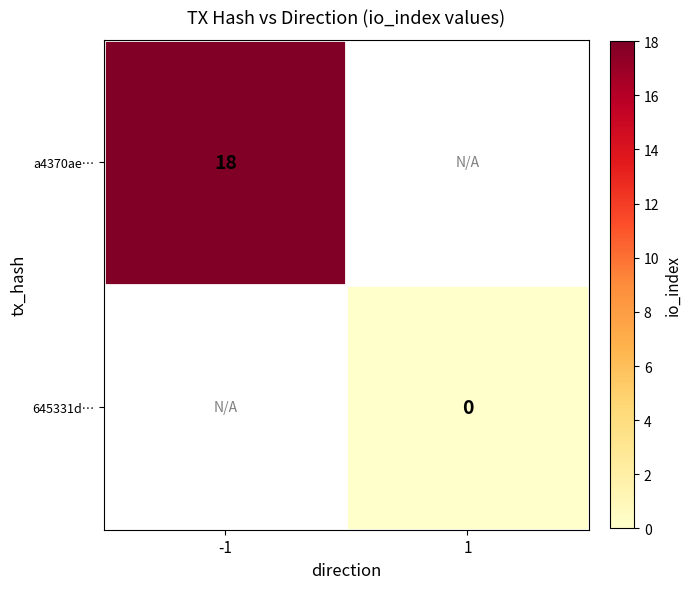

At how many categories does at least one series exceed 15?

1